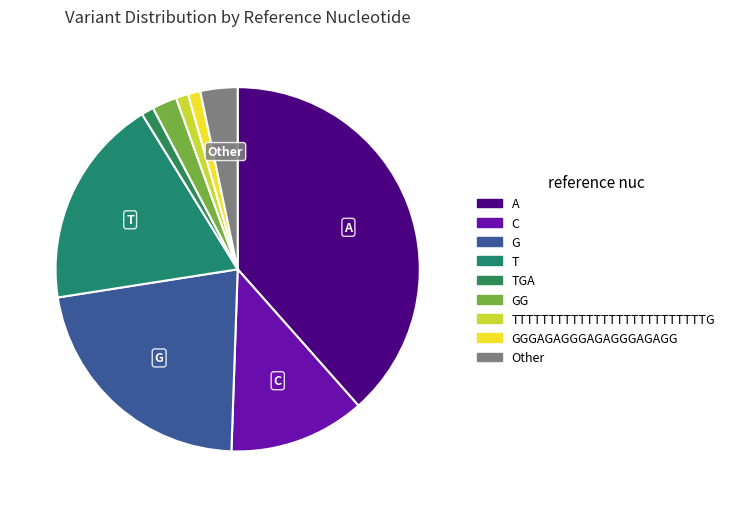

Count the number of slices in the pie.

9